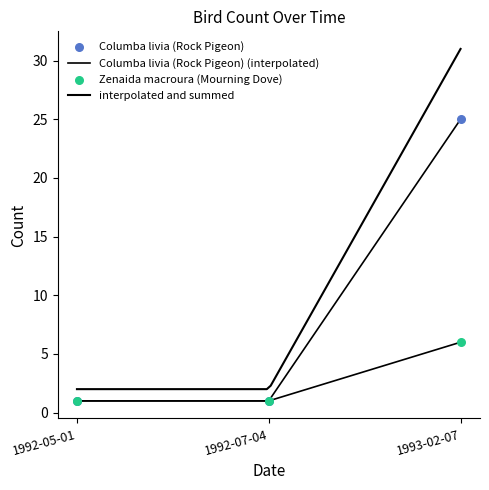

At which category is the sum across all series the highest?

1993-02-07